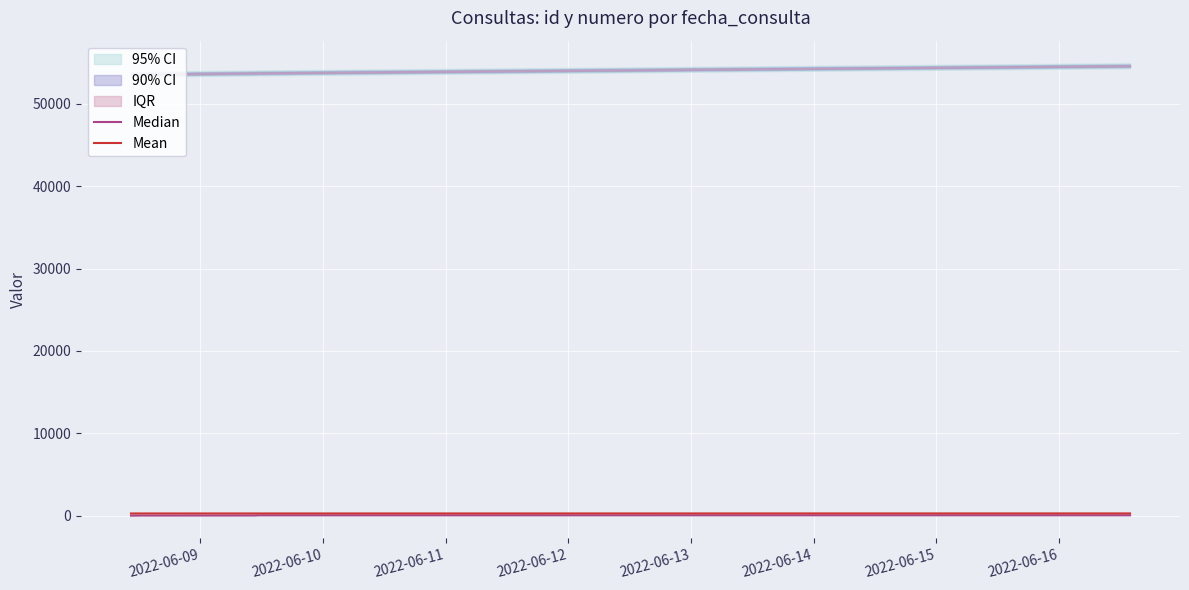

True or false: Median and Mean intersect in this chart.

False